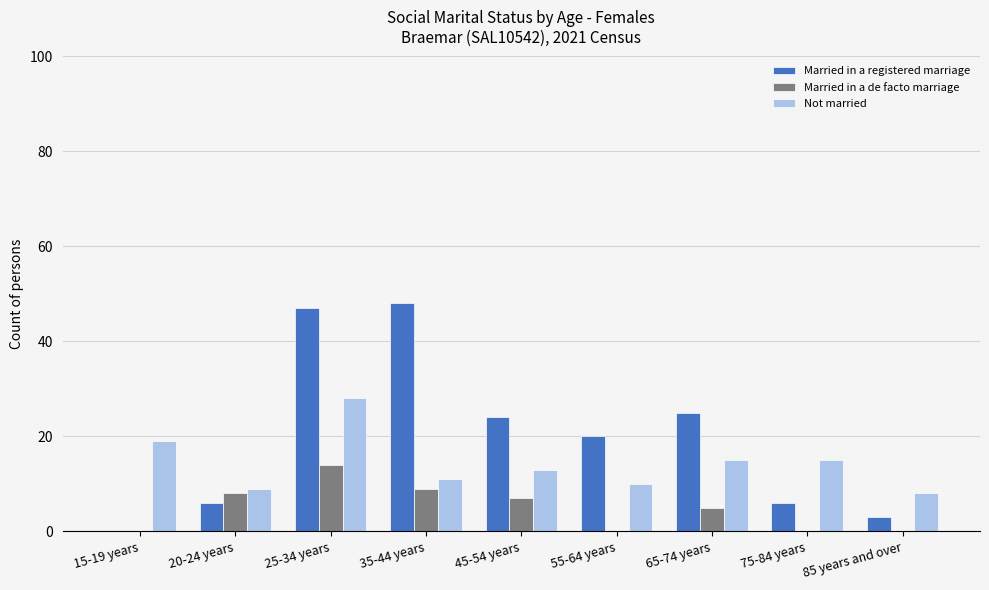

Which series changed the most between 15-19 years and 20-24 years?

Not married